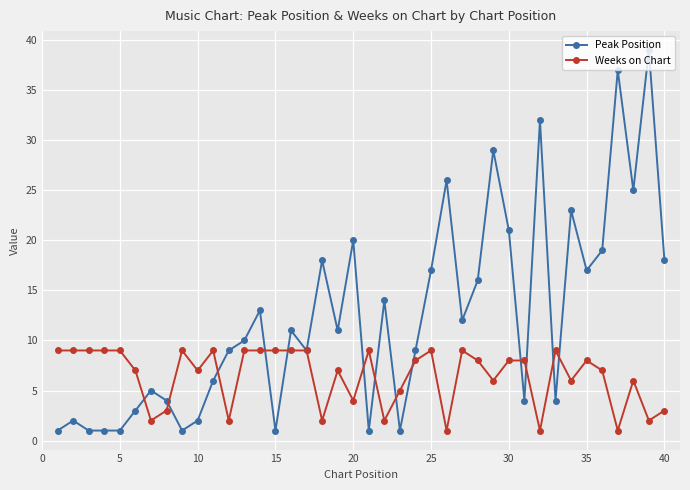

What are all the series names shown in the legend?

Peak Position, Weeks on Chart